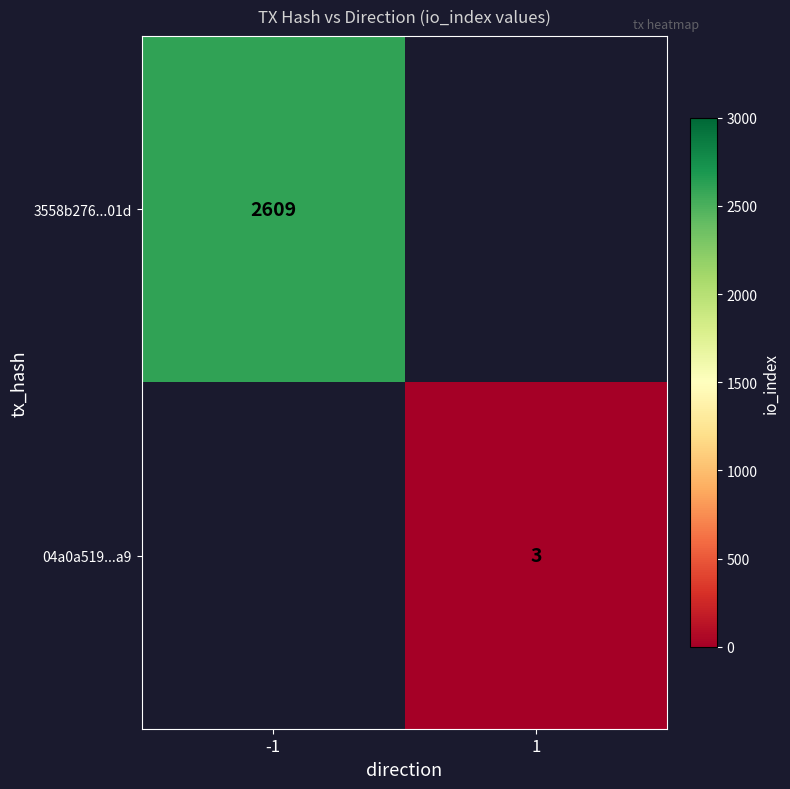

Count the number of categories in the chart.

2